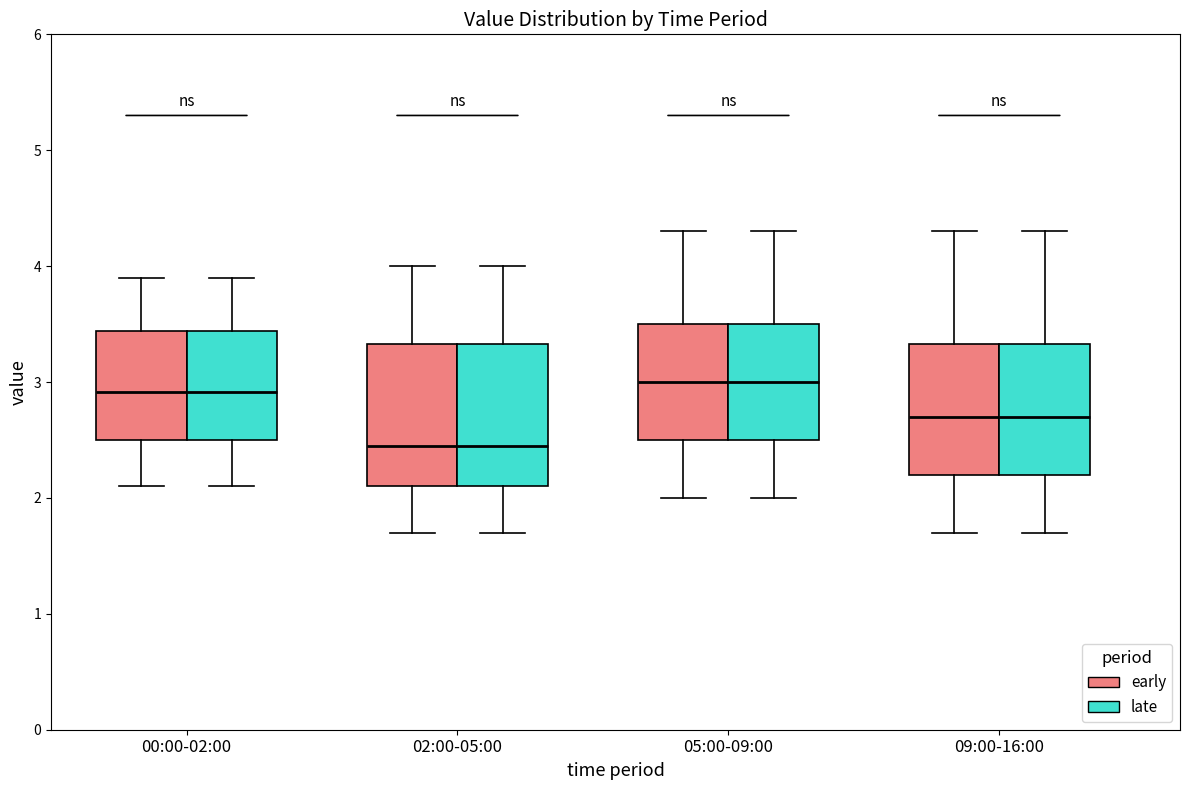

Reading left to right, read every box against the y-axis: the position of its median line, the range the box covers, and the ends of its whiskers. The values are not printed on the chart, so give them approximately, as read against the axis.

00:00-02:00 (early): median 2.9, box 2.5 to 3.4, whiskers 2.1 to 3.9
00:00-02:00 (late): median 2.9, box 2.5 to 3.4, whiskers 2.1 to 3.9
02:00-05:00 (early): median 2.5, box 2.1 to 3.3, whiskers 1.7 to 4.0
02:00-05:00 (late): median 2.5, box 2.1 to 3.3, whiskers 1.7 to 4.0
05:00-09:00 (early): median 3.0, box 2.5 to 3.5, whiskers 2.0 to 4.3
05:00-09:00 (late): median 3.0, box 2.5 to 3.5, whiskers 2.0 to 4.3
09:00-16:00 (early): median 2.7, box 2.2 to 3.3, whiskers 1.7 to 4.3
09:00-16:00 (late): median 2.7, box 2.2 to 3.3, whiskers 1.7 to 4.3